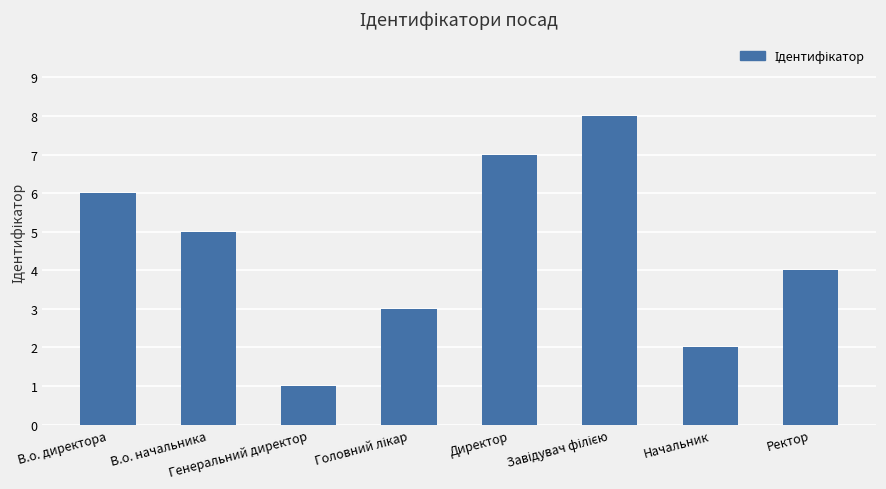

Which label corresponds to the smallest value in the chart?

Генеральний директор